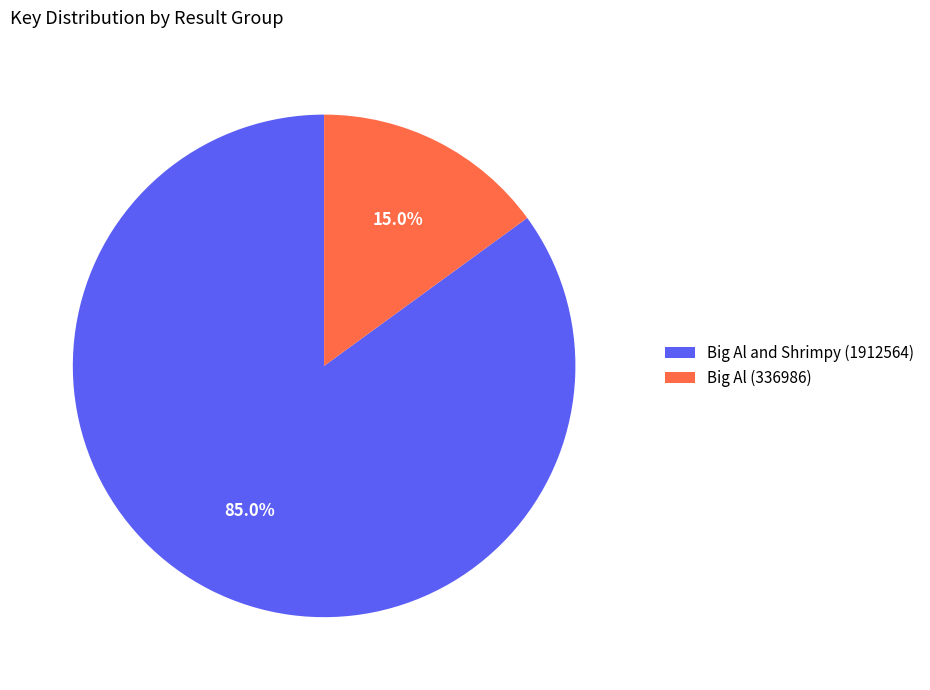

Rank the categories by value from highest to lowest.

Big Al and Shrimpy (1912564), Big Al (336986)